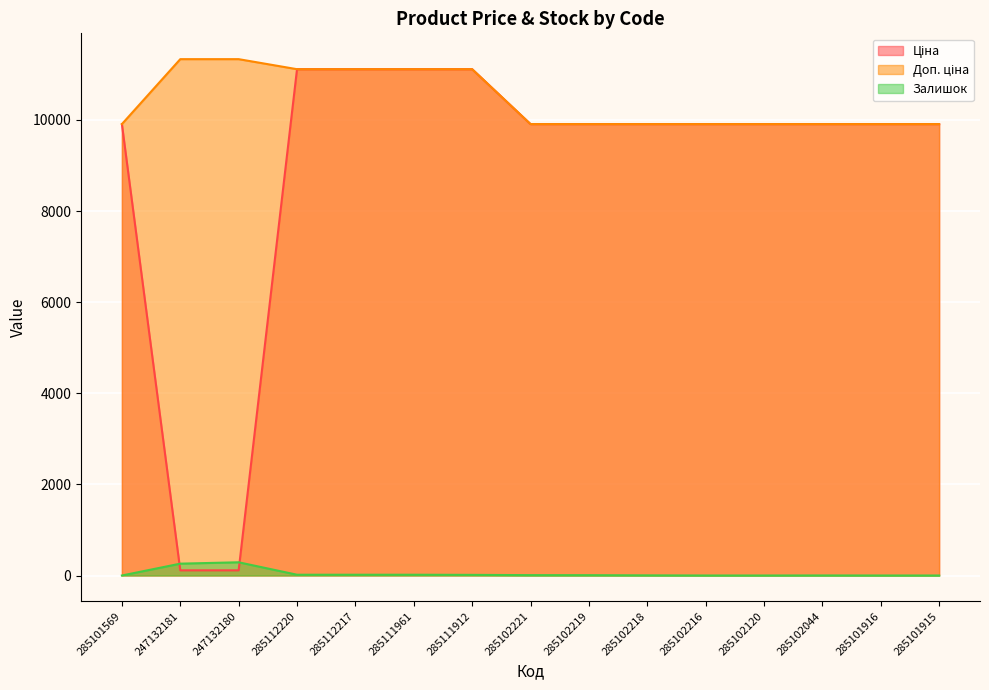

Reading left to right, what are all the values shown in this chart?

Ціна: 285101569=9908.5	247132181=113.3	247132180=113.3	285112220=11113.6	285112217=11113.6	285111961=11113.6	285111912=11113.6	285102221=9908.5	285102219=9908.5	285102218=9908.5	285102216=9908.5	285102120=9908.5	285102044=9908.5	285101916=9908.5	285101915=9908.5
Доп. ціна: 285101569=9908.5	247132181=11334.0	247132180=11334.0	285112220=11113.6	285112217=11113.6	285111961=11113.6	285111912=11113.6	285102221=9908.5	285102219=9908.5	285102218=9908.5	285102216=9908.5	285102120=9908.5	285102044=9908.5	285101916=9908.5	285101915=9908.5
Залишок: 285101569=0.0	247132181=260.0	247132180=290.0	285112220=17.0	285112217=17.0	285111961=17.0	285111912=14.0	285102221=8.0	285102219=7.0	285102218=3.0	285102216=0.0	285102120=0.0	285102044=1.0	285101916=0.0	285101915=0.0